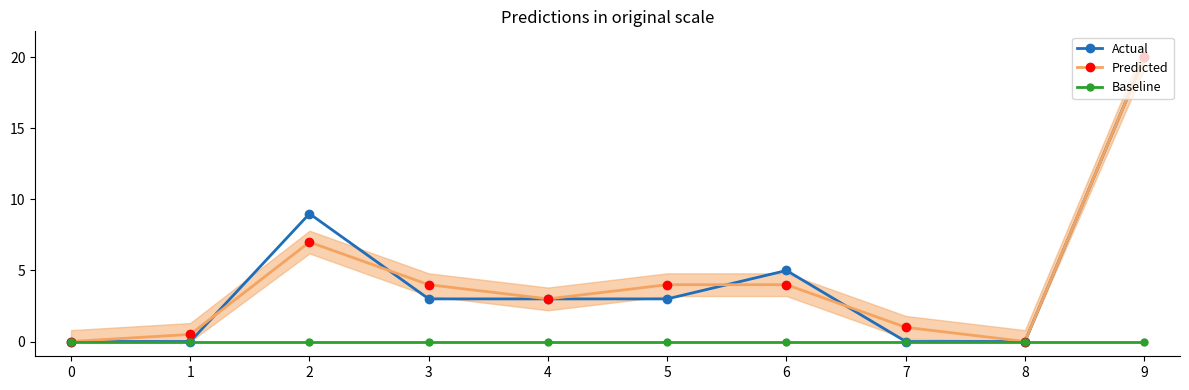

Reading left to right, what are all the values shown in this chart?

Actual: 0=0.0	1=0.0	2=9.0	3=3.0	4=3.0	5=3.0	6=5.0	7=0.0	8=0.0	9=20.0
Predicted: 0=0.0	1=0.5	2=7.0	3=4.0	4=3.0	5=4.0	6=4.0	7=1.0	8=0.0	9=20.0
Baseline: 0=0.0	1=0.0	2=0.0	3=0.0	4=0.0	5=0.0	6=0.0	7=0.0	8=0.0	9=0.0